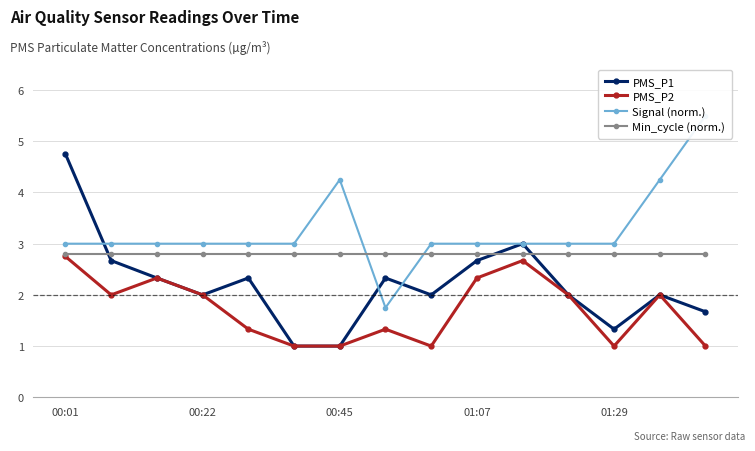

True or false: PMS_P2 has a value of 3.6 at 00:22.

False